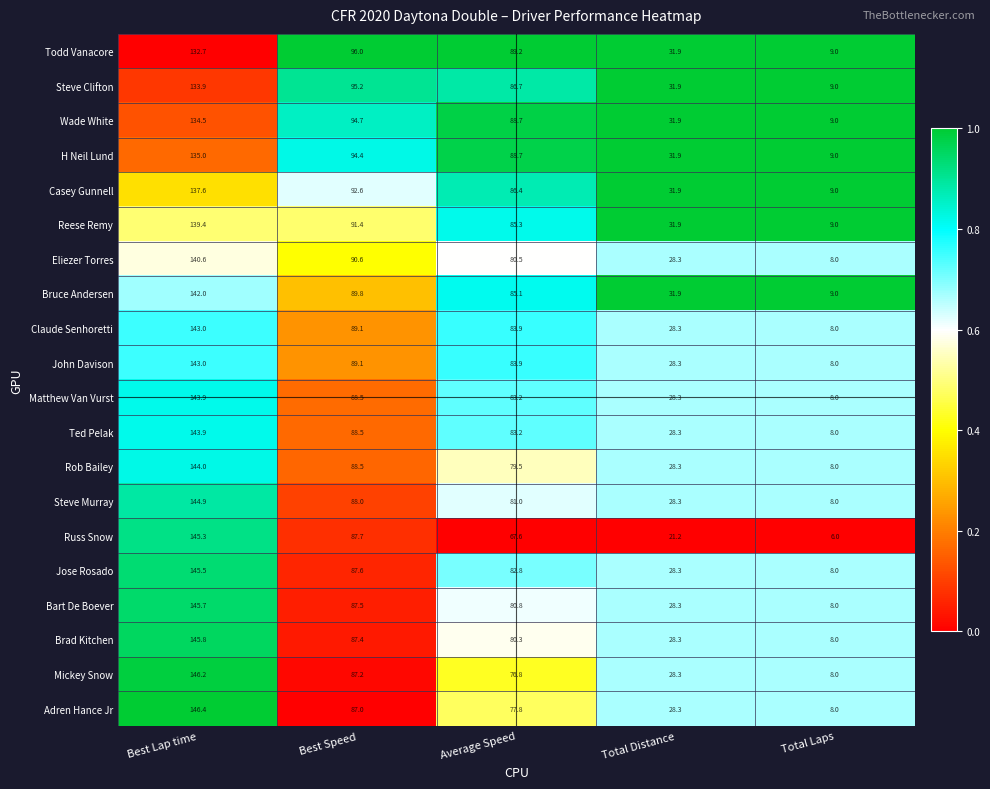

List the labels in order of Jose Rosado value, smallest first.

Total Laps, Total Distance, Average Speed, Best Speed, Best Lap time